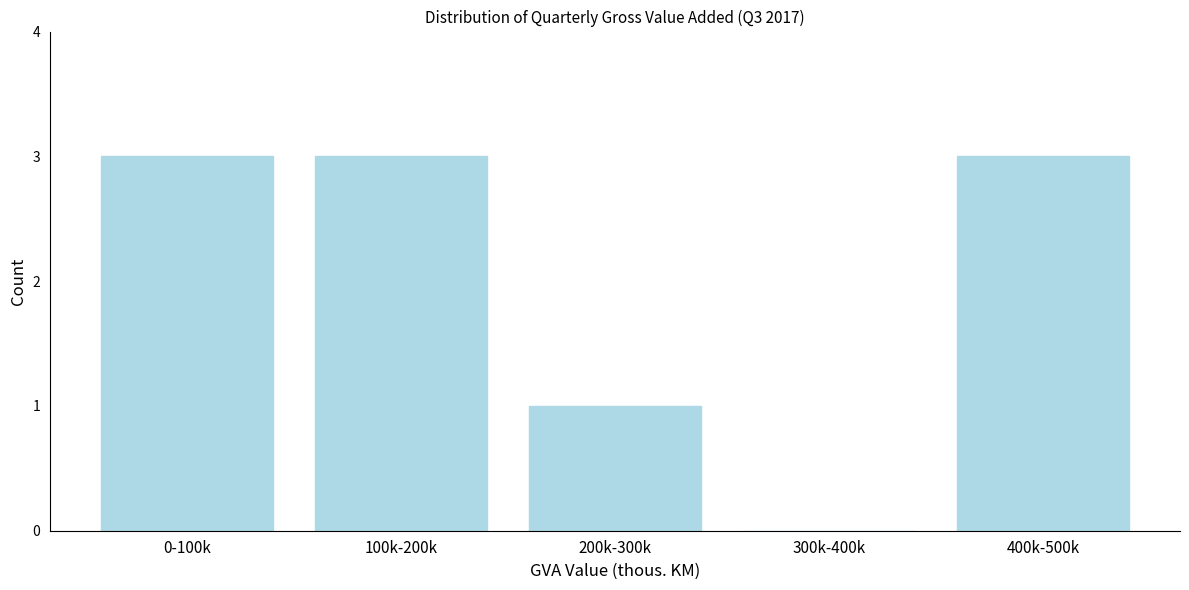

Reading right to left, extract all data points from this chart.

400k-500k=3	300k-400k=0	200k-300k=1	100k-200k=3	0-100k=3